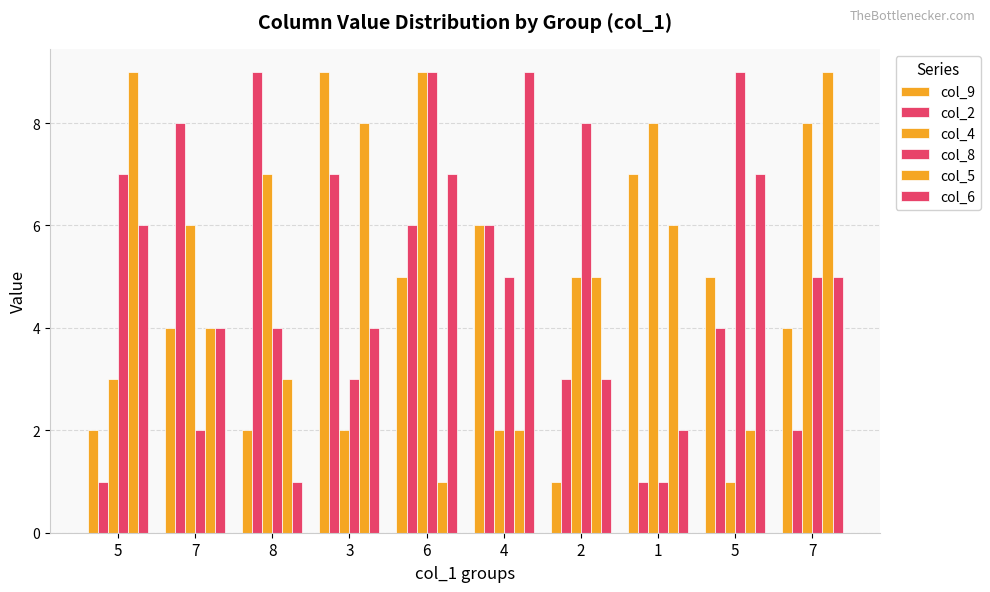

How many distinct data groups are displayed?

6